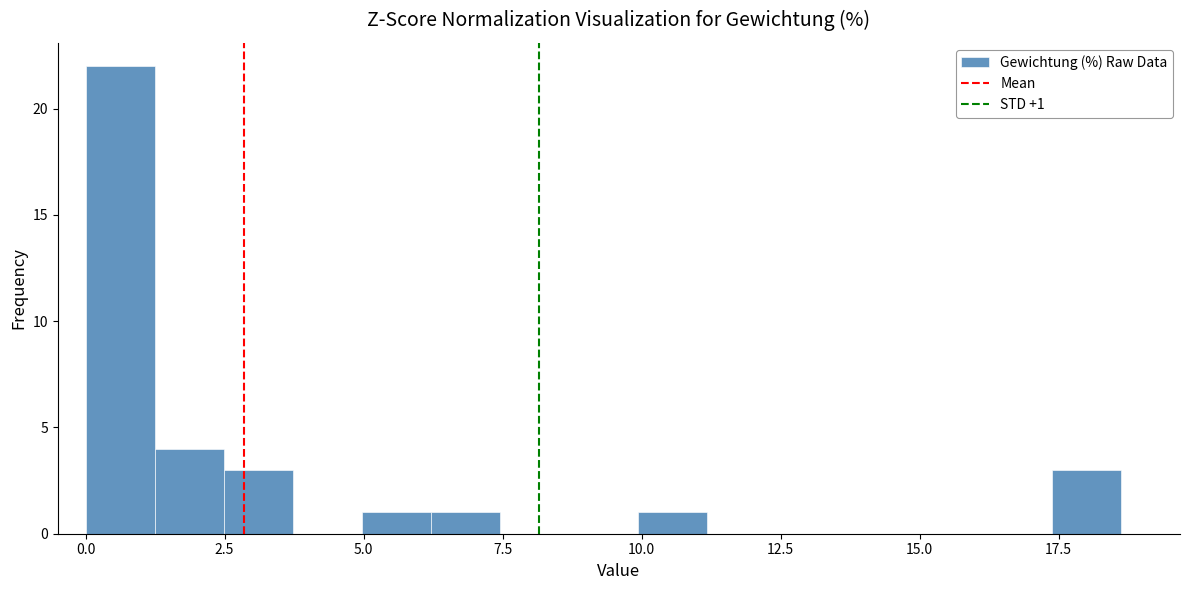

Read against the x-axis, roughly where is the centre of the tallest bar?

0.5